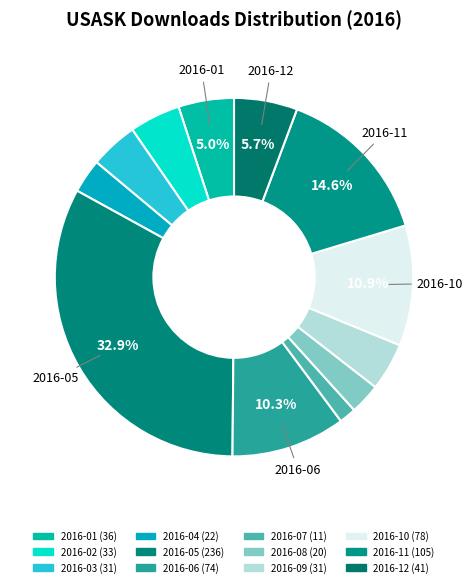

How many segments does this pie chart have?

12